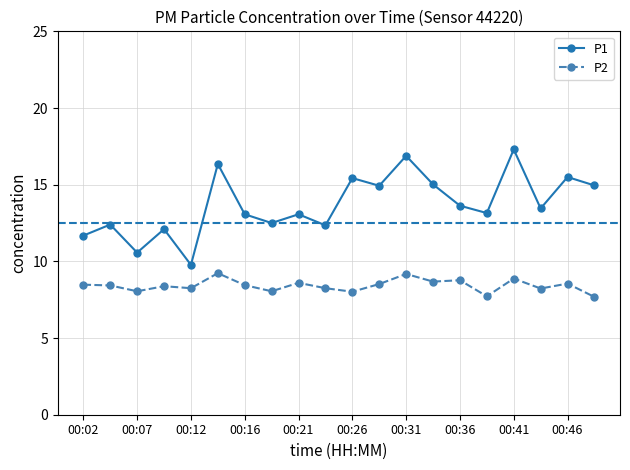

What is the sum of all P1 values?

274.1